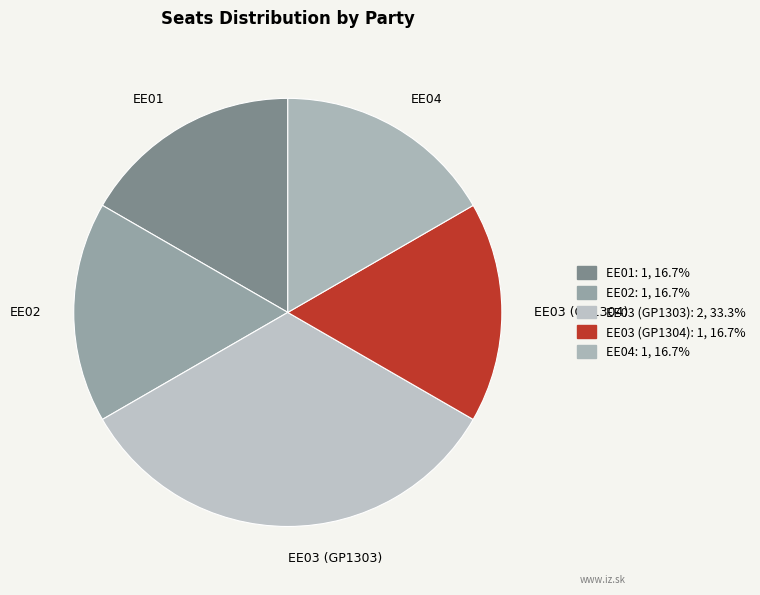

Combined, do EE02 and EE04 account for over 50%?

No